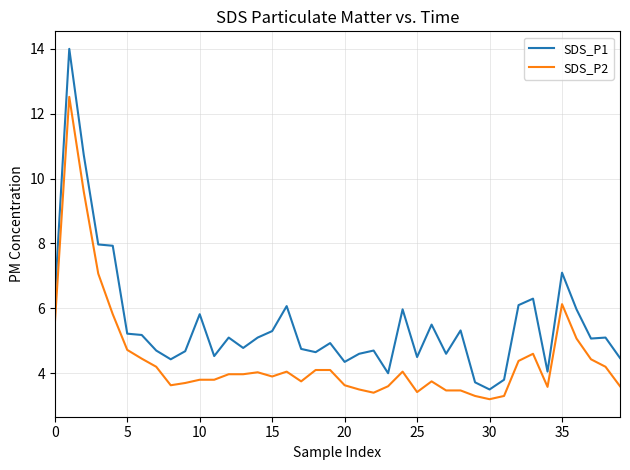

Which series has the largest total across all categories?

SDS_P1